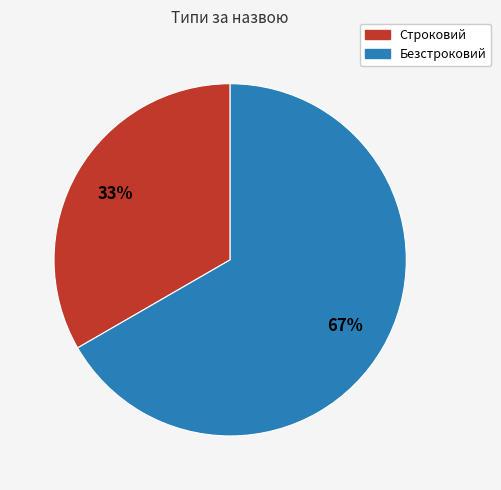

Does Строковий represent more than half of the total?

No